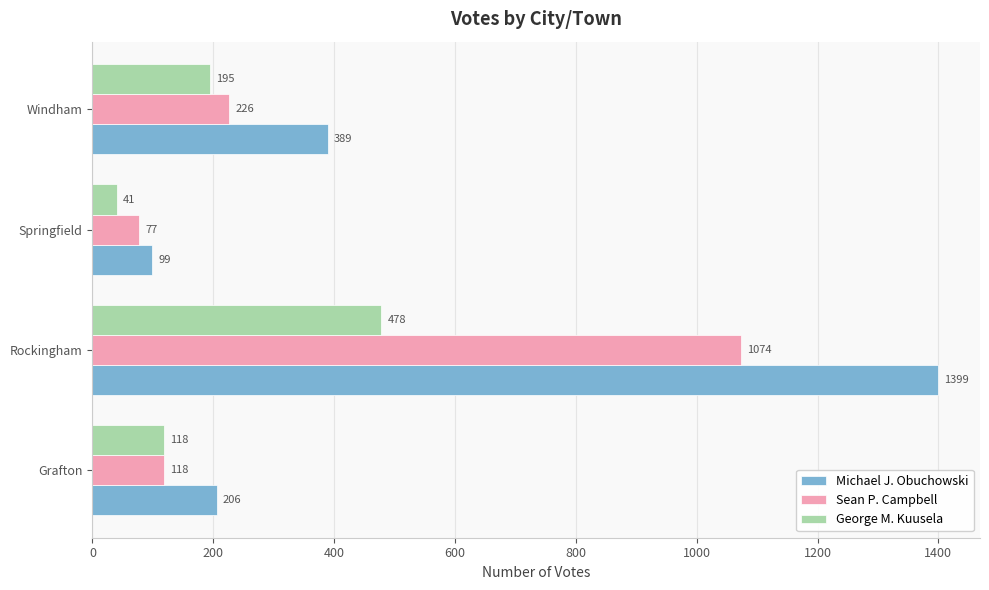

What is the total value across all series at Springfield?

217